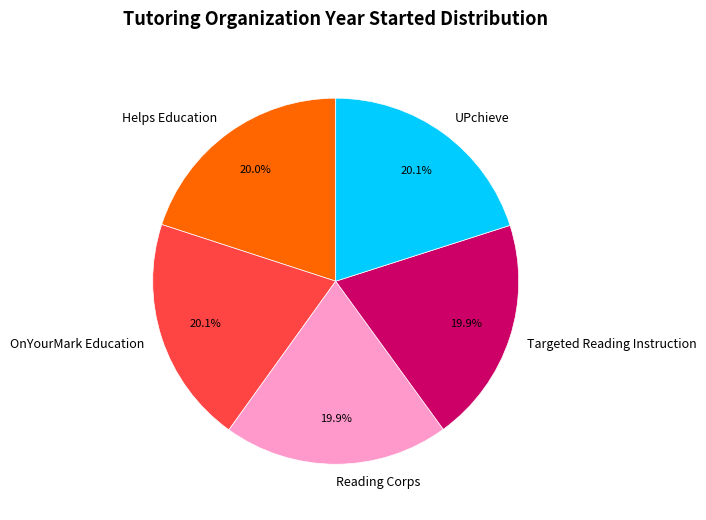

Approximately how many times larger is the value at Targeted Reading Instruction compared to Reading Corps?

1.0